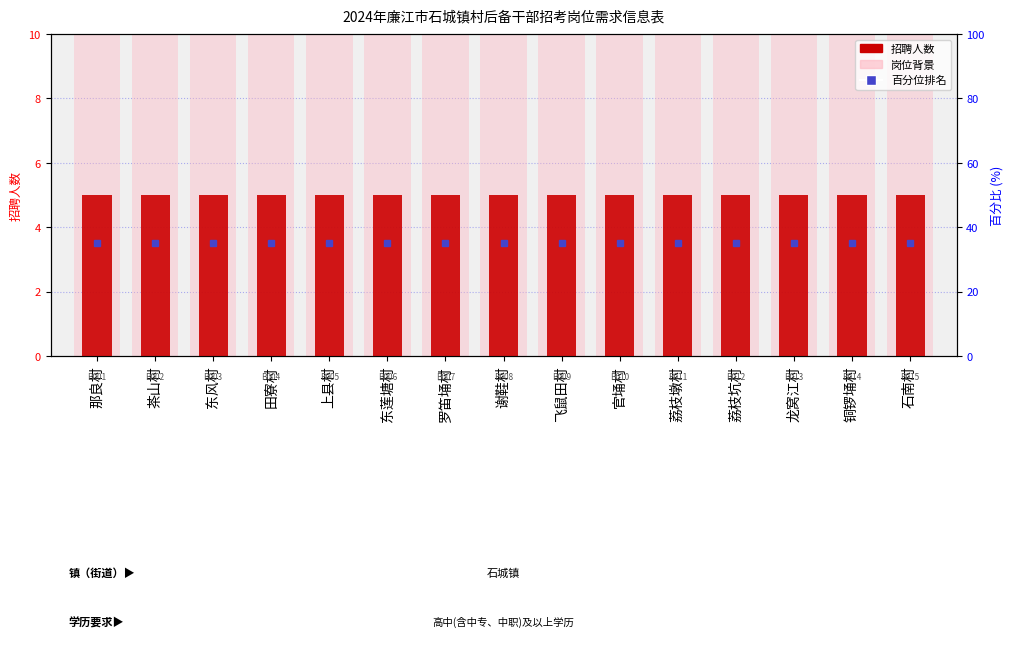

What is the average value of the 岗位背景 series?

10